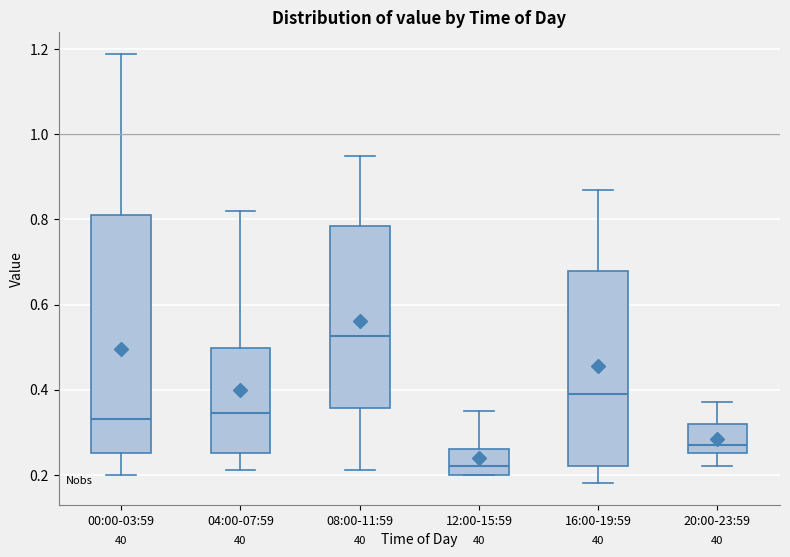

Reading left to right, transcribe this box plot: for each box, give where its median line is, the range the box spans, and where its two whiskers end, as read against the y-axis. The values are not printed on the chart, so give them approximately, as read against the axis.

00:00-03:59: median 0.34, box 0.26 to 0.82, whiskers 0.20 to 1.20
04:00-07:59: median 0.34, box 0.26 to 0.50, whiskers 0.22 to 0.82
08:00-11:59: median 0.52, box 0.36 to 0.78, whiskers 0.22 to 0.96
12:00-15:59: median 0.22, box 0.20 to 0.26, whiskers 0.20 to 0.36
16:00-19:59: median 0.40, box 0.22 to 0.68, whiskers 0.18 to 0.88
20:00-23:59: median 0.28, box 0.26 to 0.32, whiskers 0.22 to 0.38